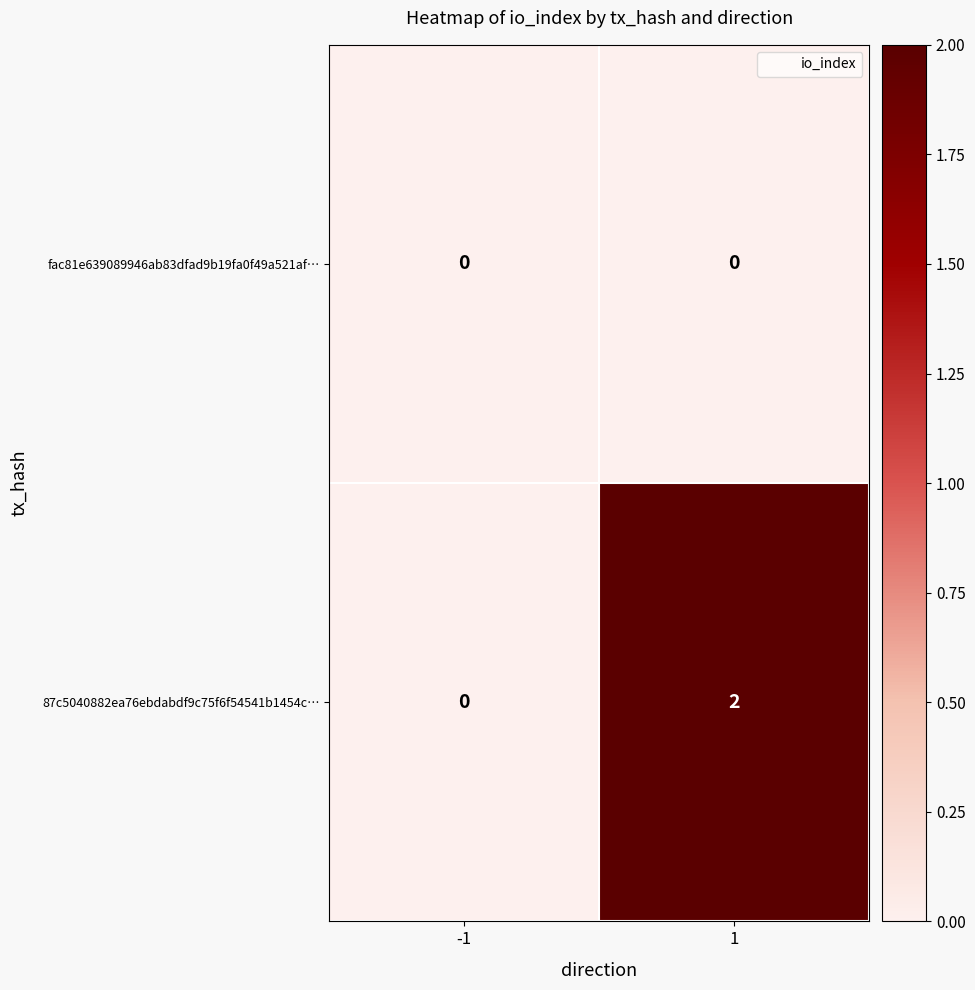

Which series has the widest spread of values?

87c5040882ea76ebdabdf9c75f6f54541b1454c…